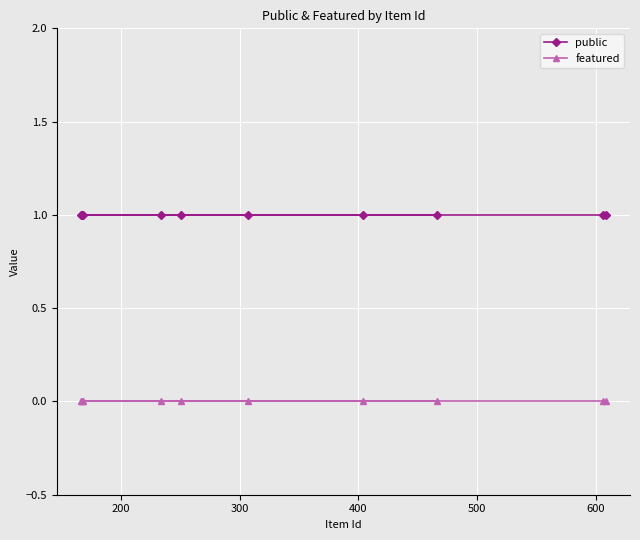

List the series in order of their overall mean, highest first.

public, featured